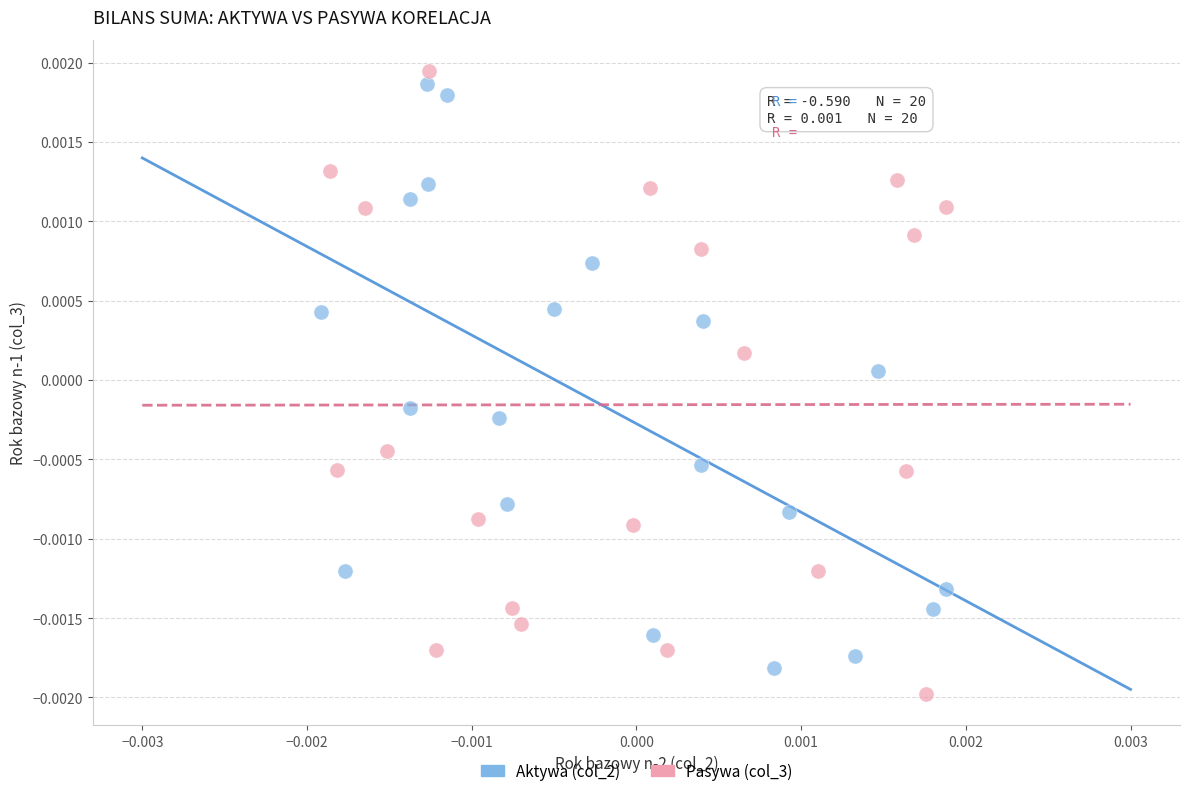

What are all the series names shown in the legend?

Aktywa (col_2), Pasywa (col_3)